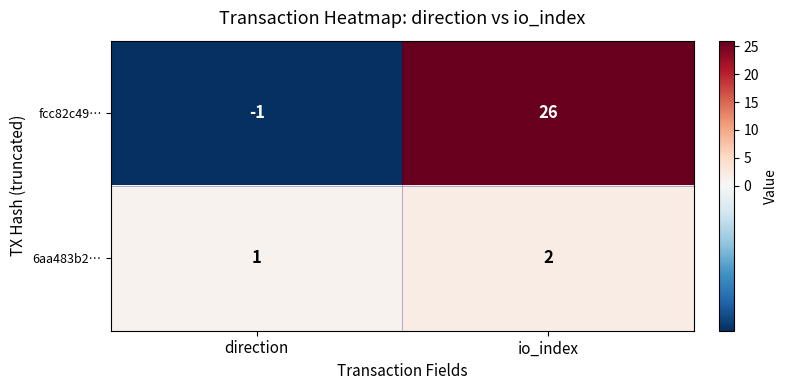

Which category has the lowest value across all series?

direction